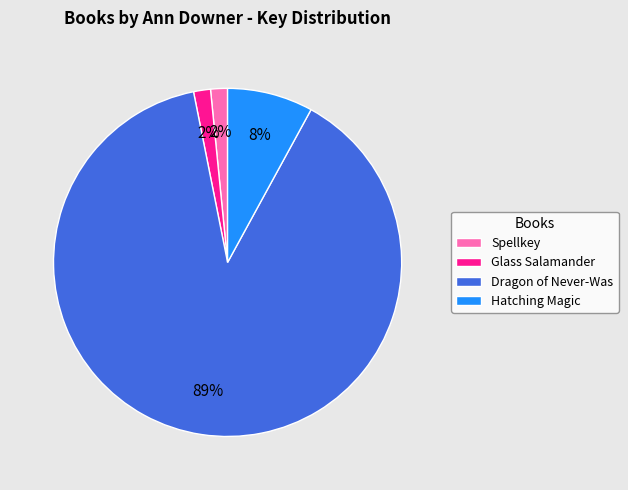

What is the largest slice in the pie chart?

Dragon of Never-Was